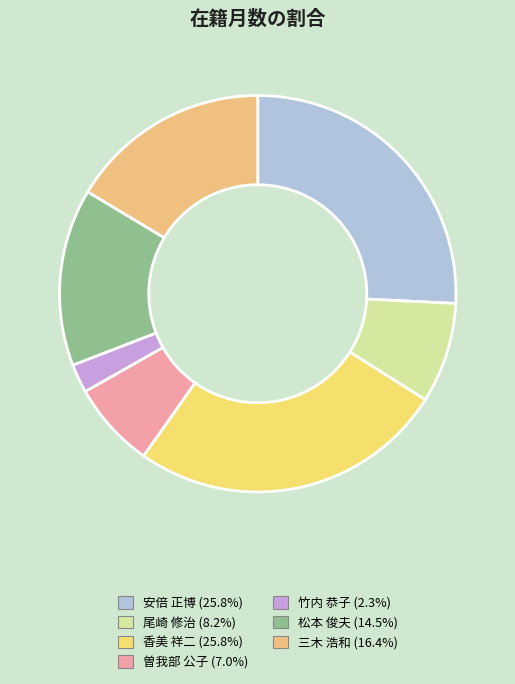

How many slices are in this pie chart?

7